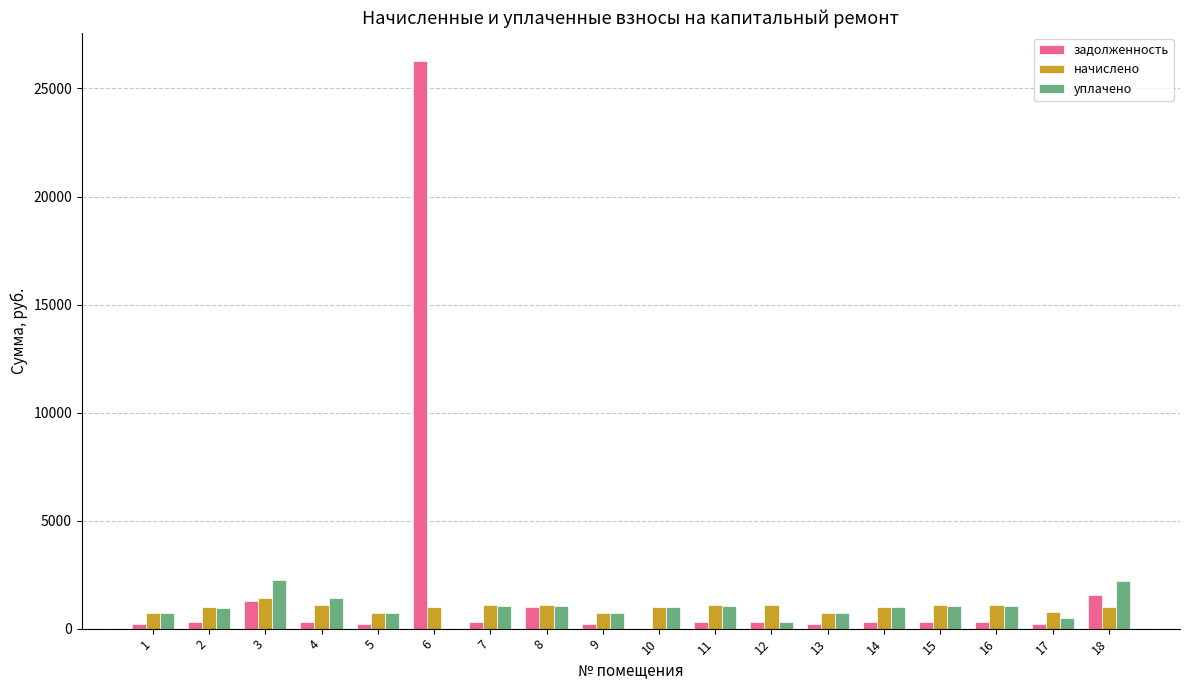

Is the value of уплачено at 2 greater than the value of задолженность at 16?

Yes